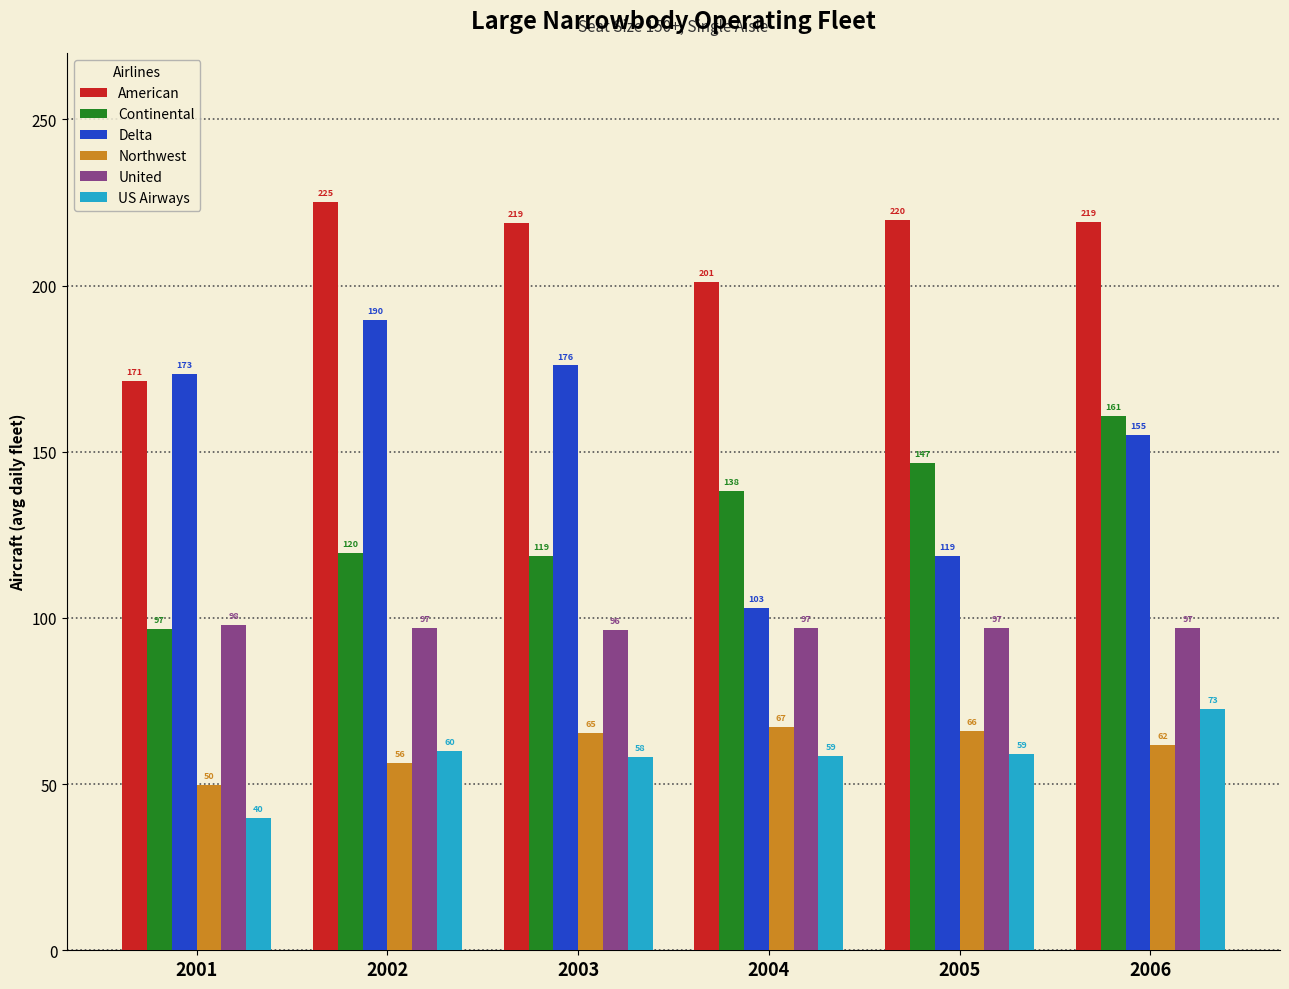

What is the sum of the Continental values at 2005 and 2001?

243.3